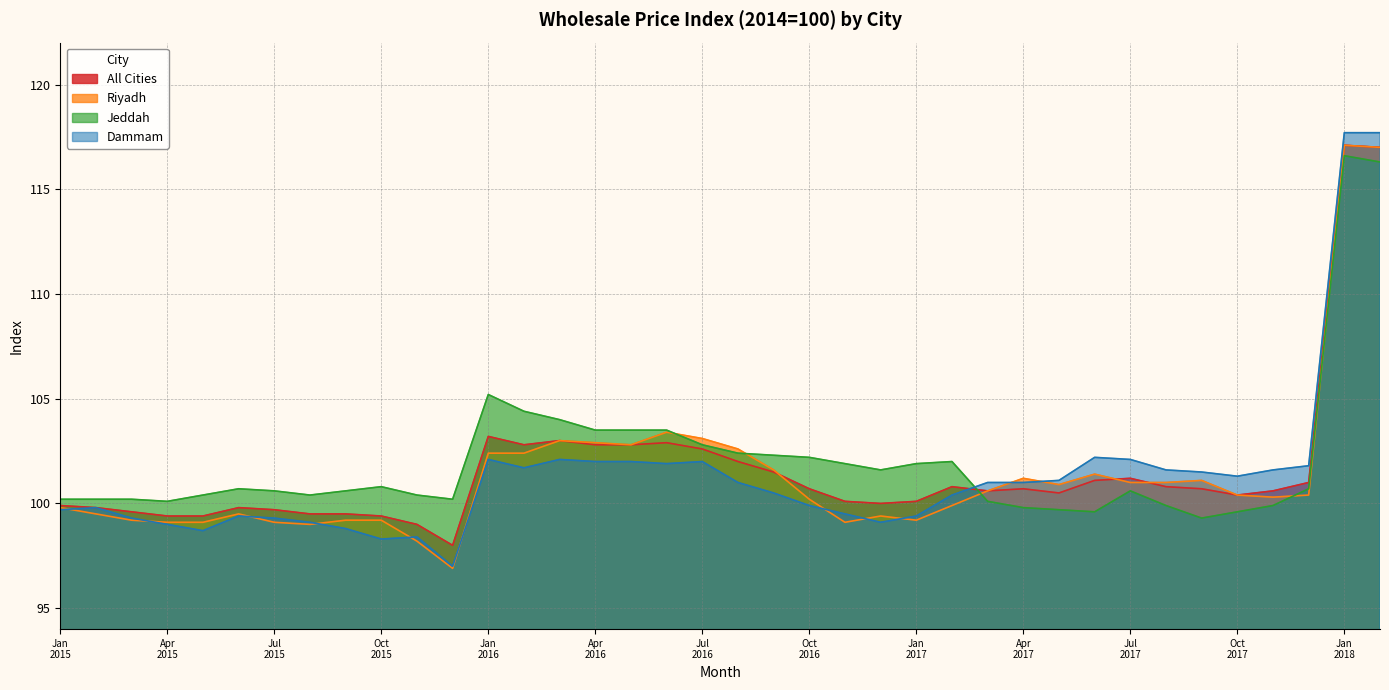

What is the highest value of the Riyadh series?

117.1